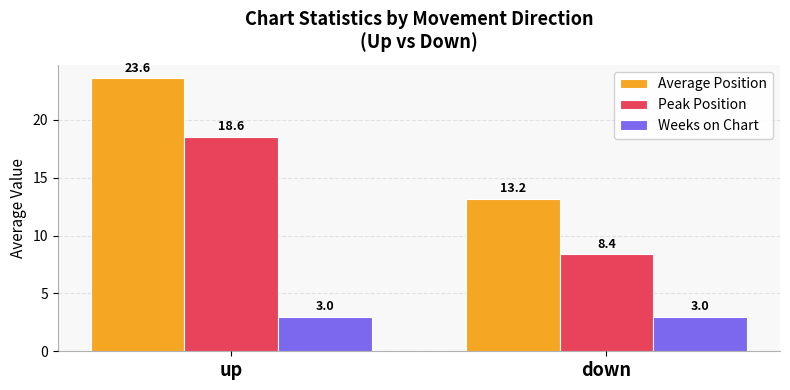

Which series changed the most between up and down?

Average Position